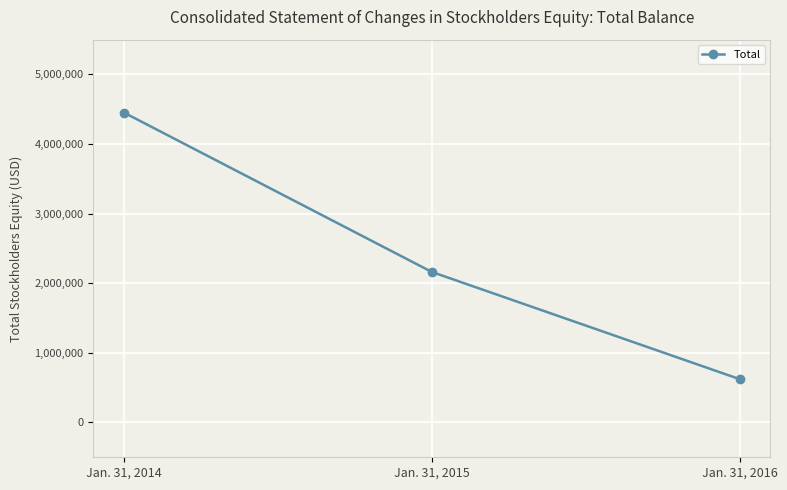

How many series are shown in this chart?

1